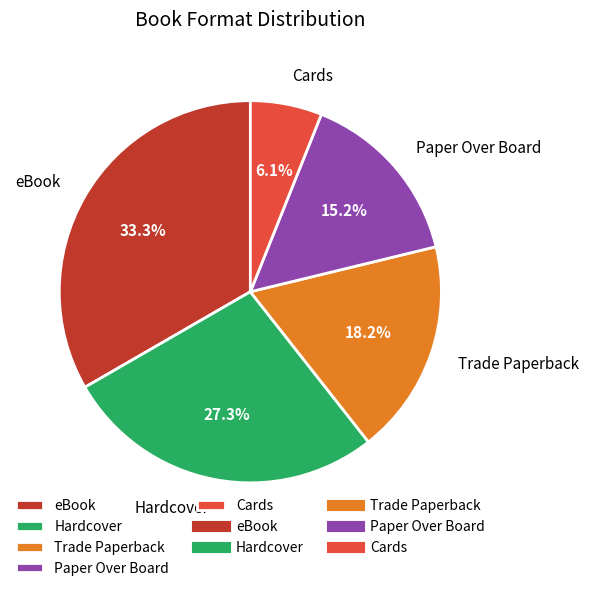

Is it true that Trade Paperback is 18% of the pie?

True